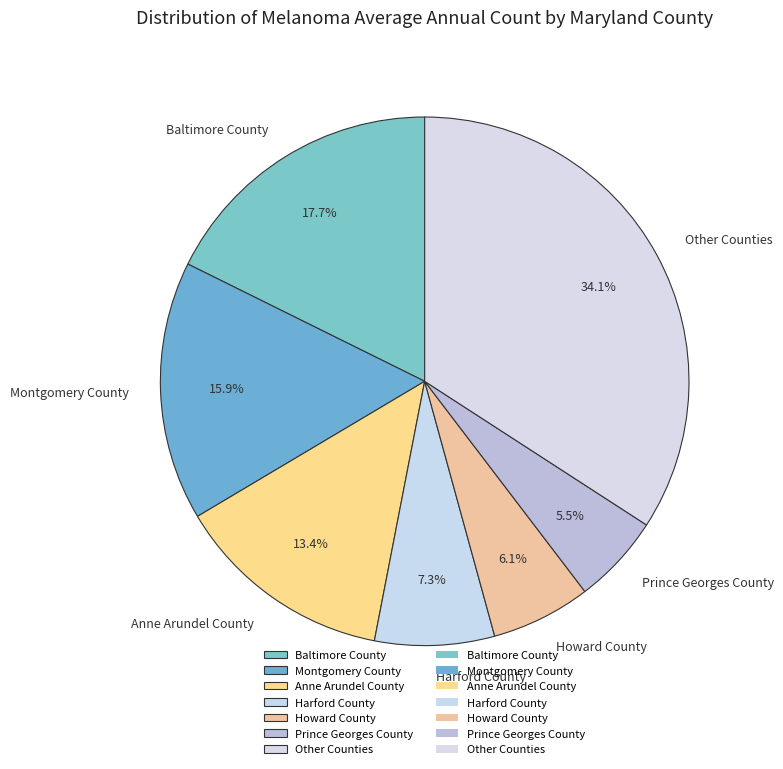

The Harford County slice represents 2% of the pie. True or false?

False